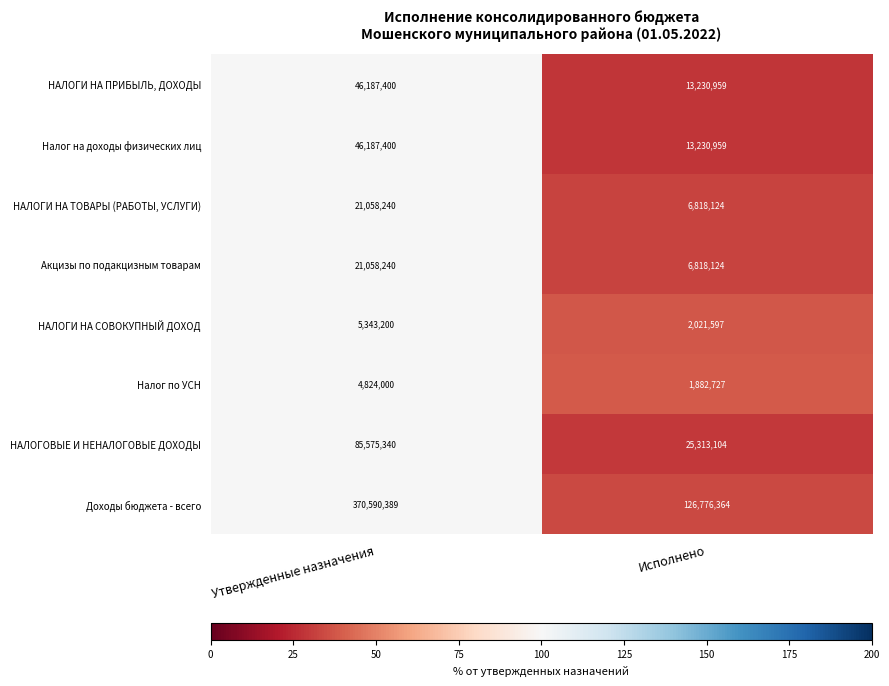

Where is Налог на доходы физических лиц nearest to the value 29709179?

Исполнено